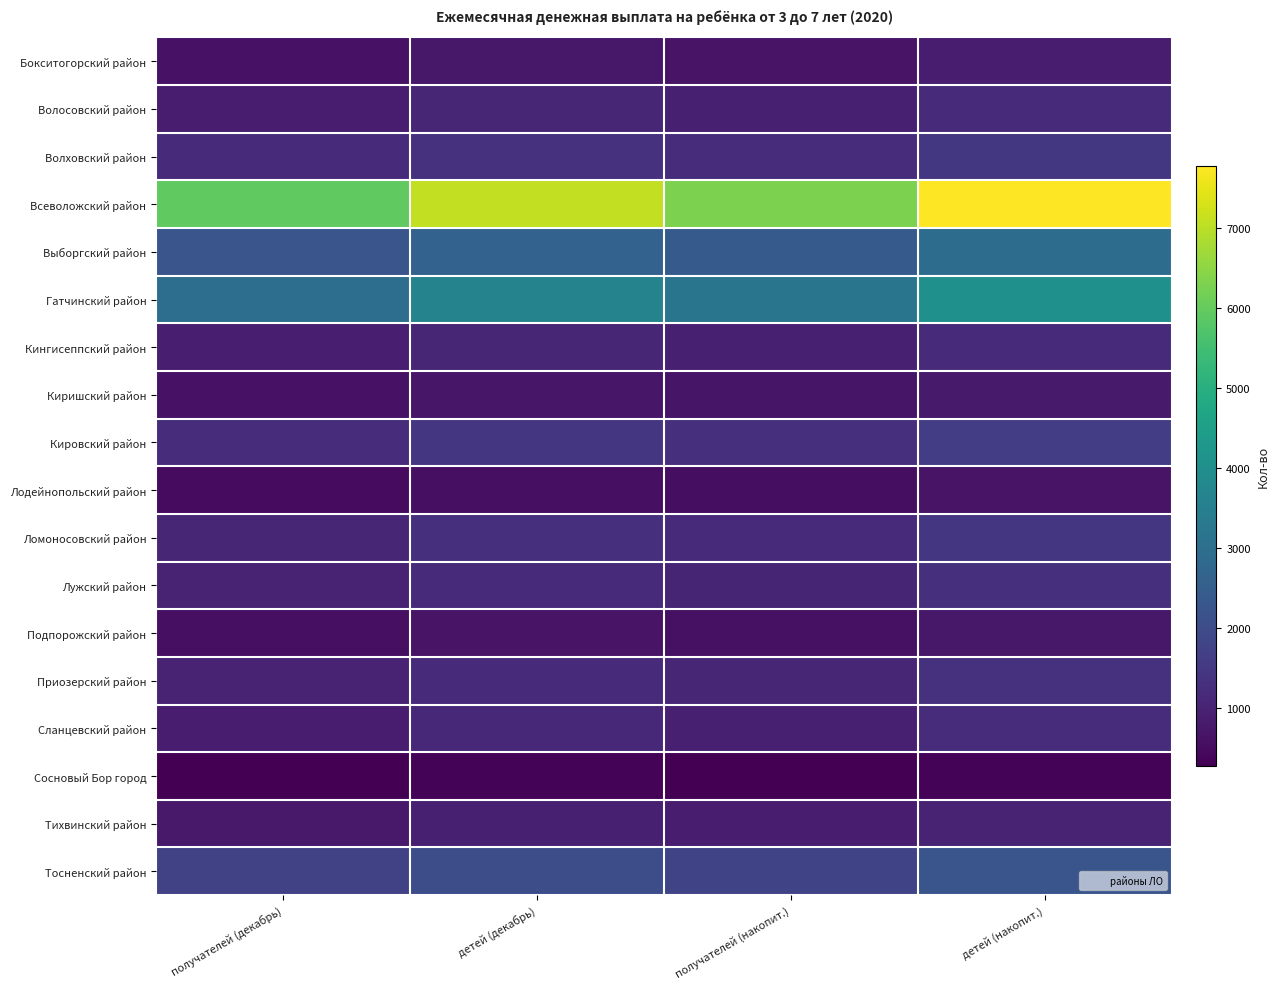

Between получателей (накопит.) and детей (накопит.), which series saw the biggest shift?

Всеволожский район